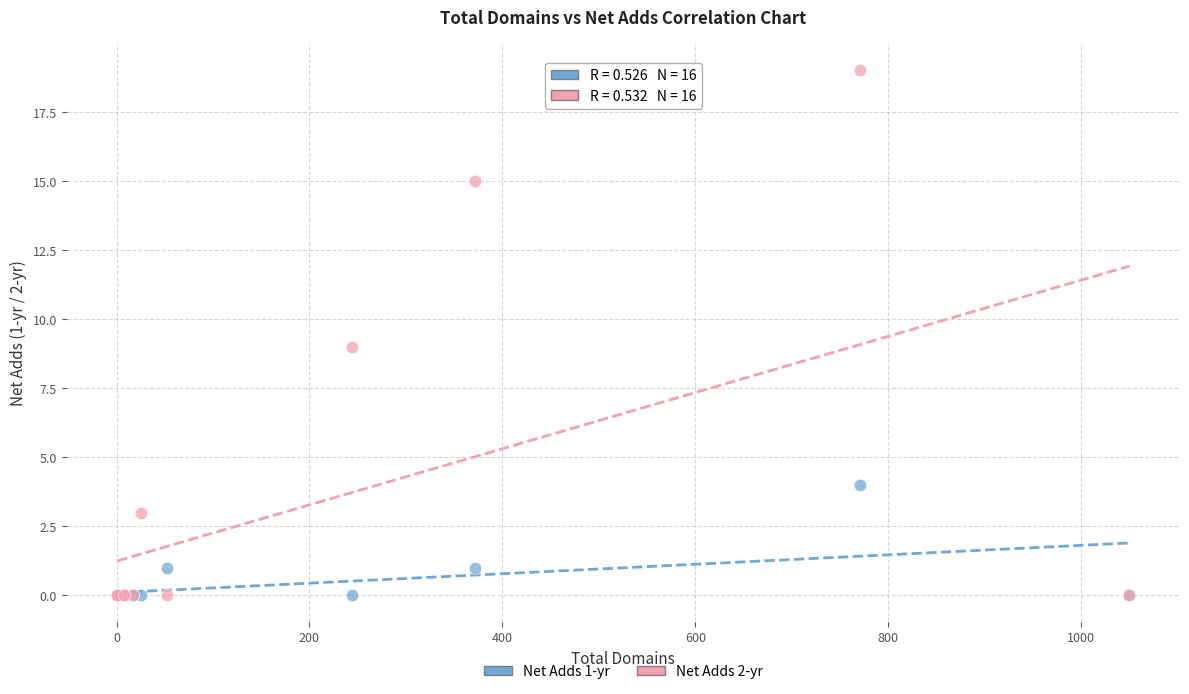

Which series contains the highest Y value?

Net Adds 2-yr